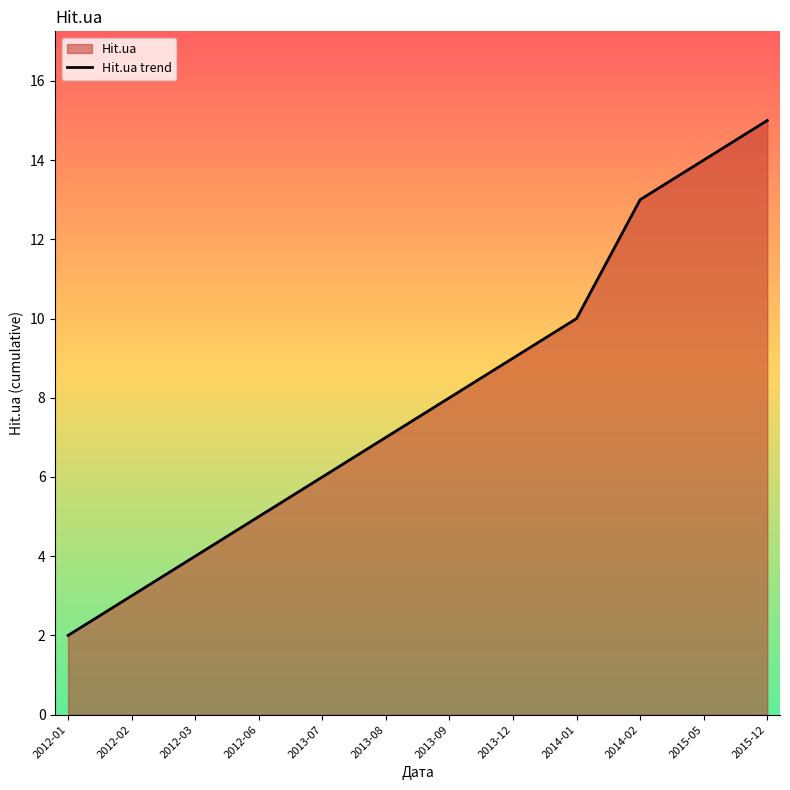

Between 2015-12 and 2014-01, which is larger?

2015-12